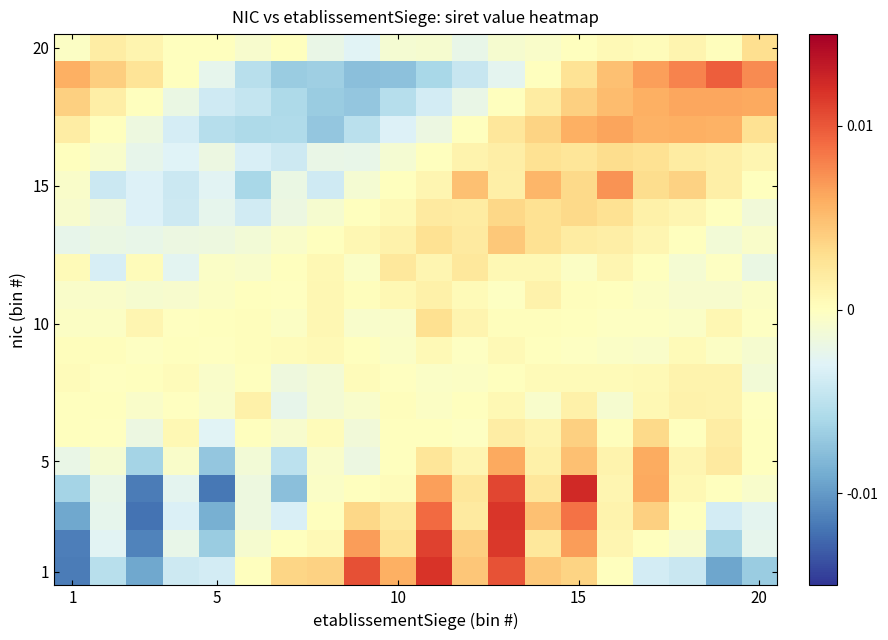

Count the number of categories in the chart.

20